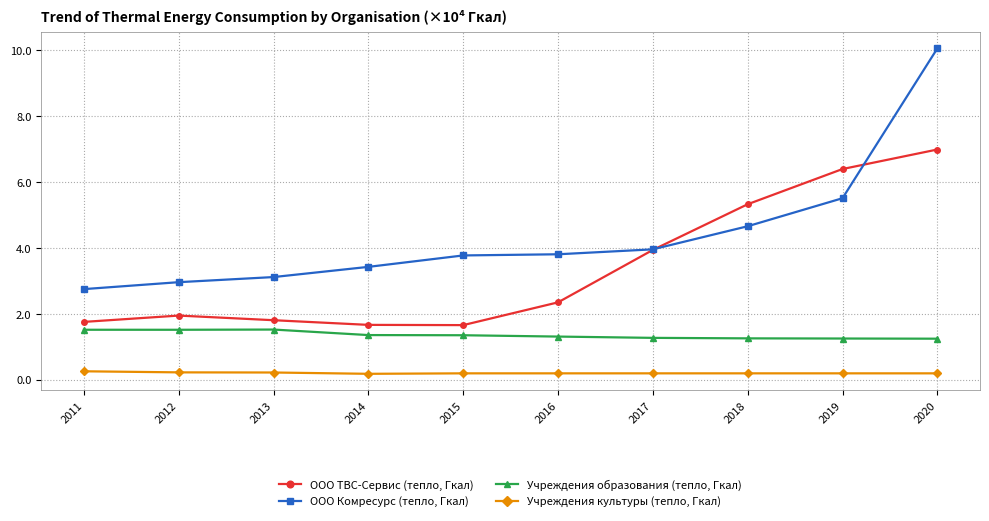

Count the number of categories in the chart.

10